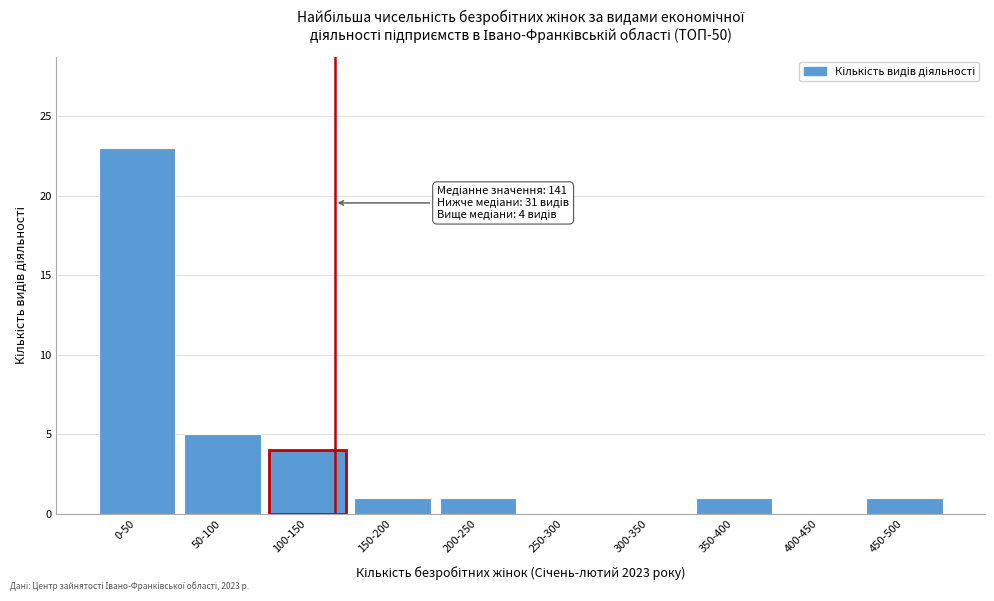

Reading left to right, what are all the values shown in this chart?

0-50=23	50-100=5	100-150=4	150-200=1	200-250=1	250-300=0	300-350=0	350-400=1	400-450=0	450-500=1